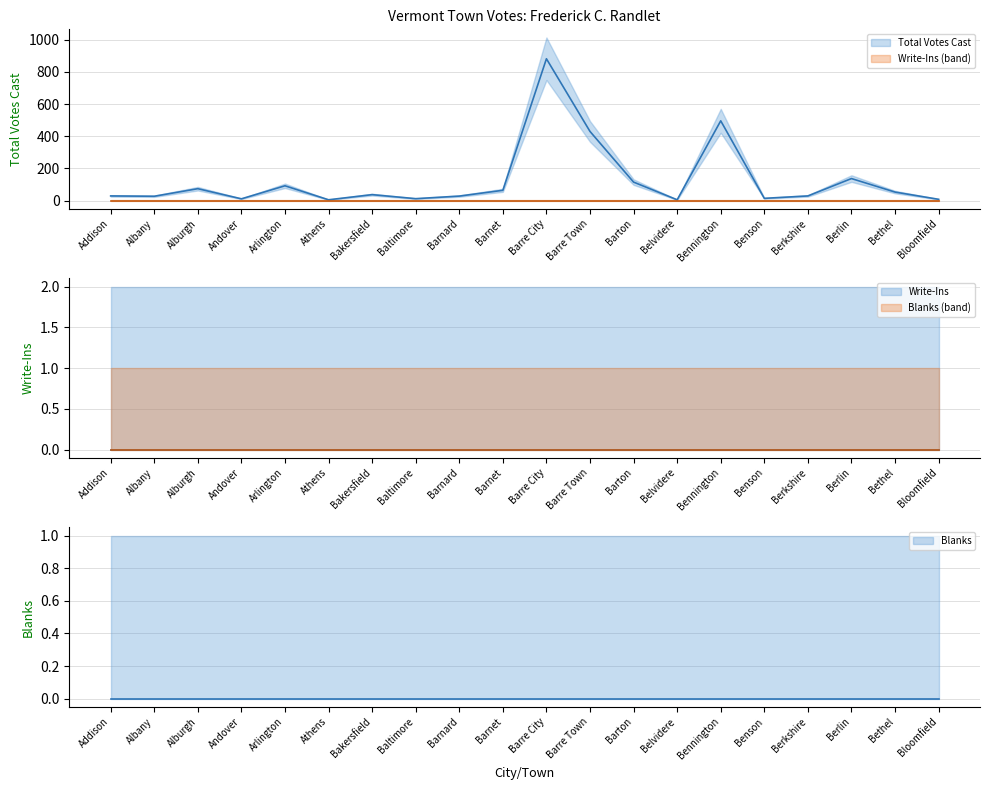

Is the value of Write-Ins at Bethel greater than the value of Total Votes Cast at Andover?

No